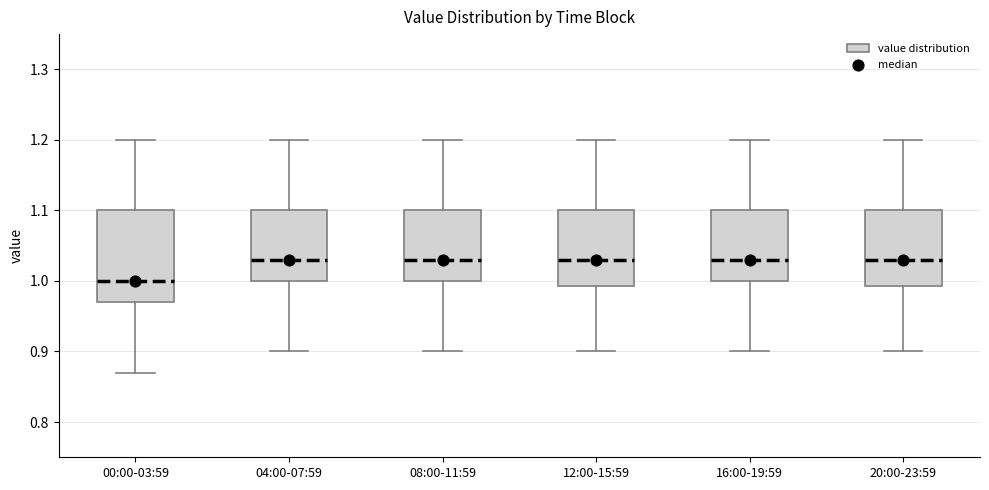

Reading left to right, transcribe this box plot: for each box, give where its median line is, the range the box spans, and where its two whiskers end, as read against the y-axis. The values are not printed on the chart, so give them approximately, as read against the axis.

00:00-03:59: median 1.00, box 0.97 to 1.10, whiskers 0.87 to 1.20
04:00-07:59: median 1.03, box 1.00 to 1.10, whiskers 0.90 to 1.20
08:00-11:59: median 1.03, box 1.00 to 1.10, whiskers 0.90 to 1.20
12:00-15:59: median 1.03, box 0.99 to 1.10, whiskers 0.90 to 1.20
16:00-19:59: median 1.03, box 1.00 to 1.10, whiskers 0.90 to 1.20
20:00-23:59: median 1.03, box 0.99 to 1.10, whiskers 0.90 to 1.20